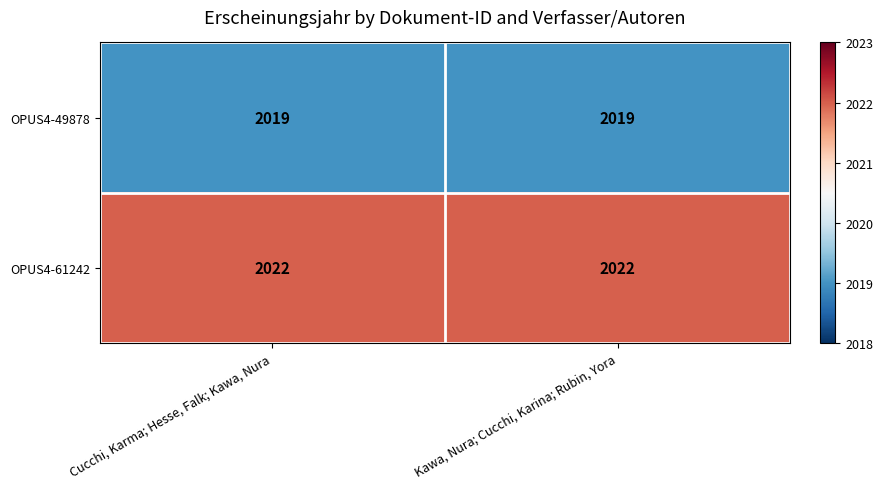

True or false: OPUS4-61242 has a value of 1175 at Cucchi, Karma; Hesse, Falk; Kawa, Nura.

False